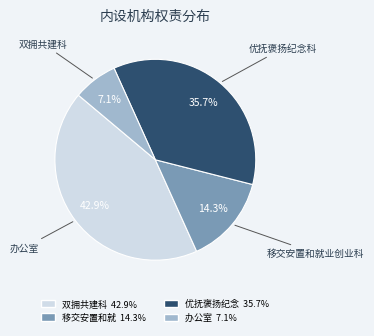

Is there any slice that represents more than half of the pie?

No